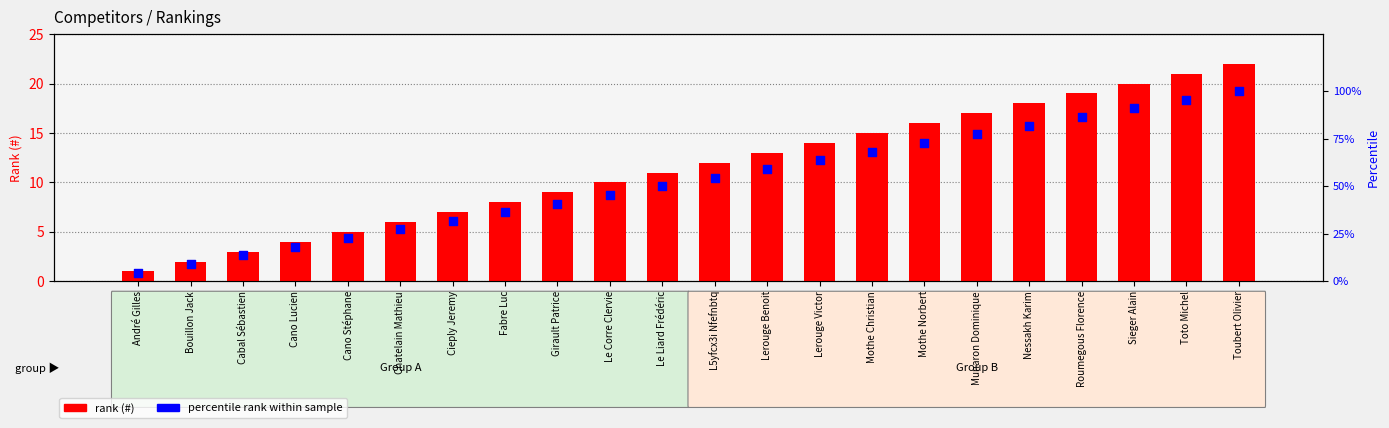

Is the value of rank (#) at Cano Stéphane greater than the value of percentile rank at Roumegous Florence?

No